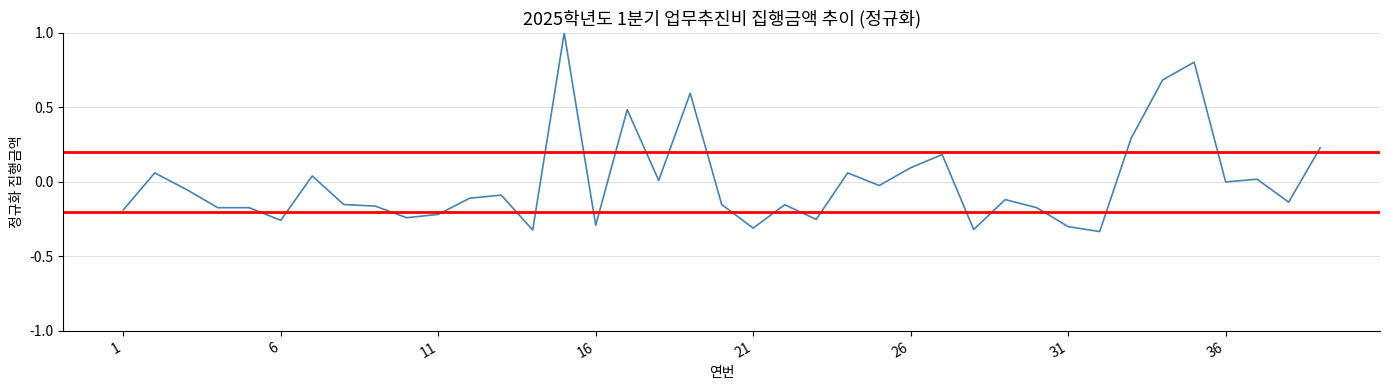

What is the difference between the maximum and minimum values?

1.3